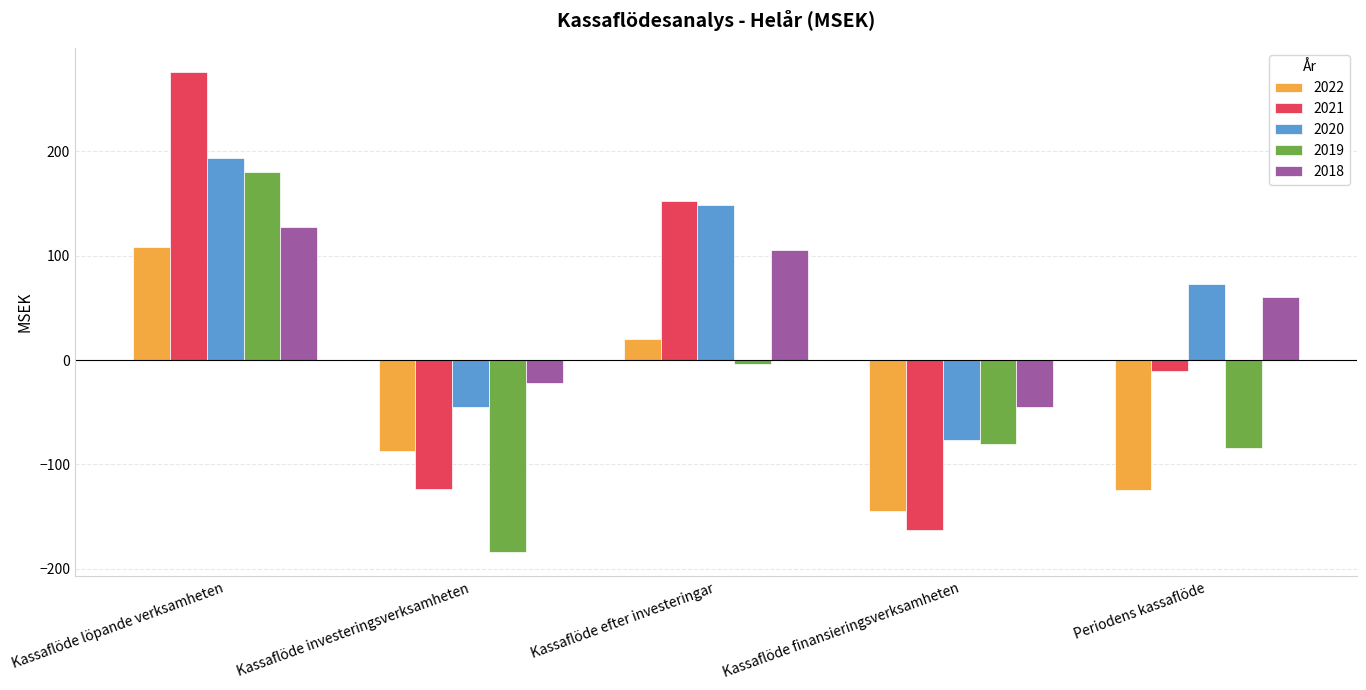

Which series has the largest total across all categories?

2020